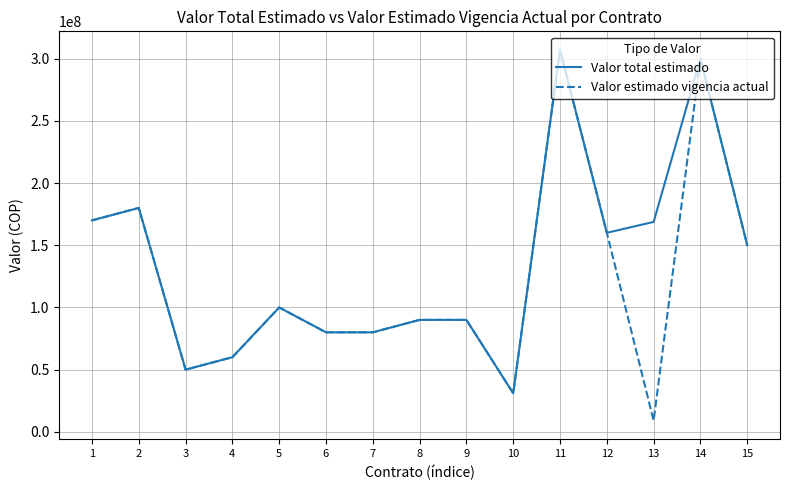

What is the maximum value for Valor total estimado?

307046000